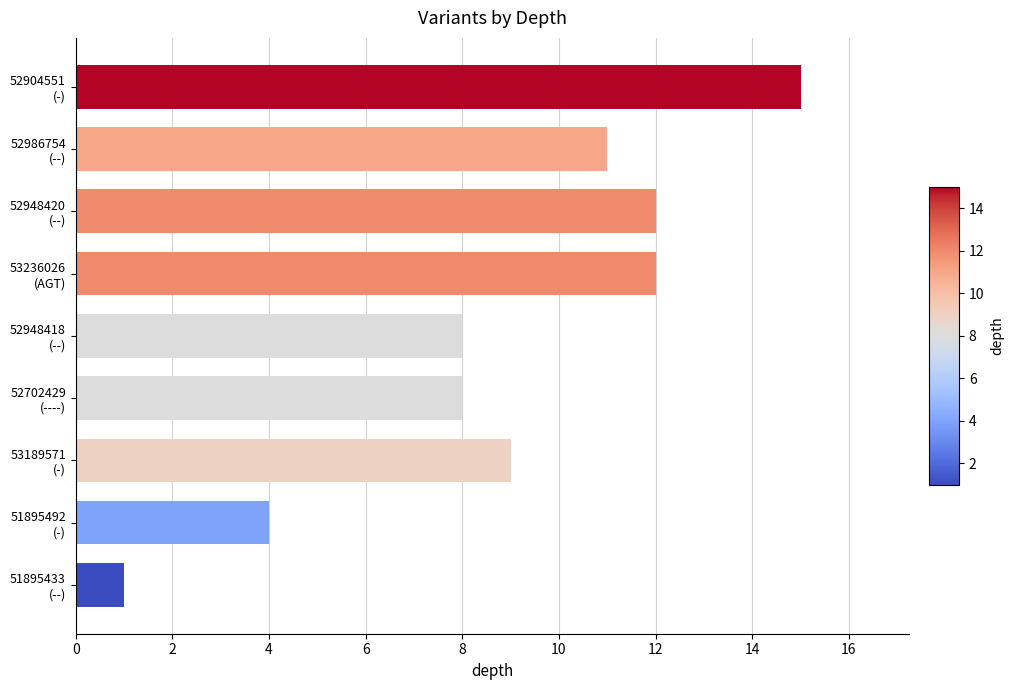

Are the bars grouped side by side (vs. stacked)?

No